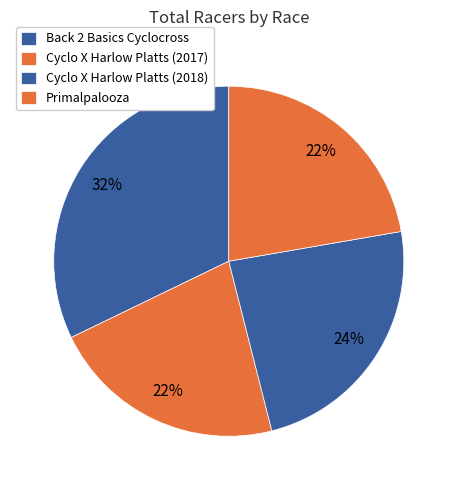

Rank the categories by value from lowest to highest.

Cyclo X Harlow Platts (2017), Primalpalooza, Cyclo X Harlow Platts (2018), Back 2 Basics Cyclocross